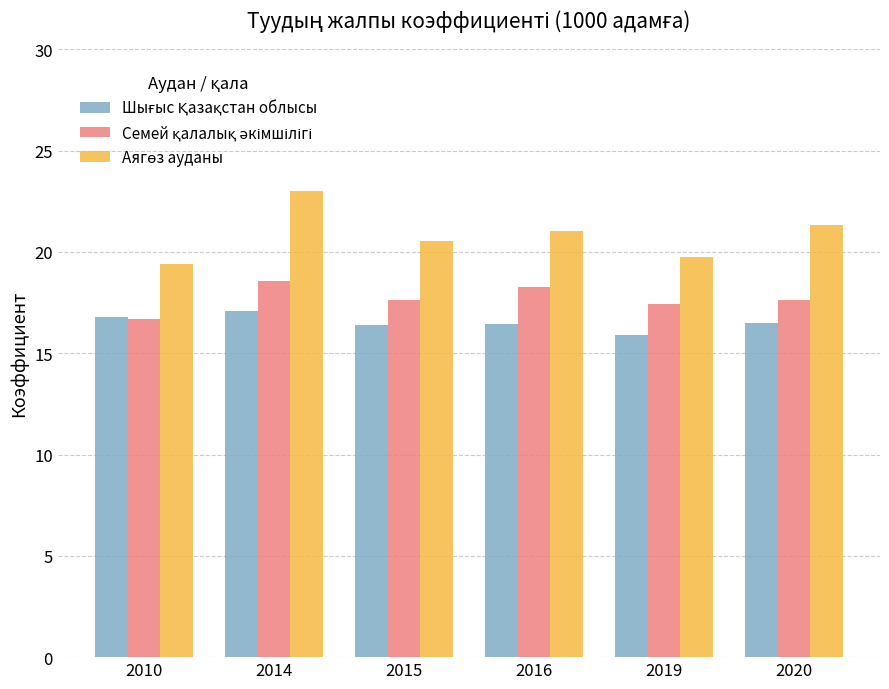

How many series are shown in this chart?

3